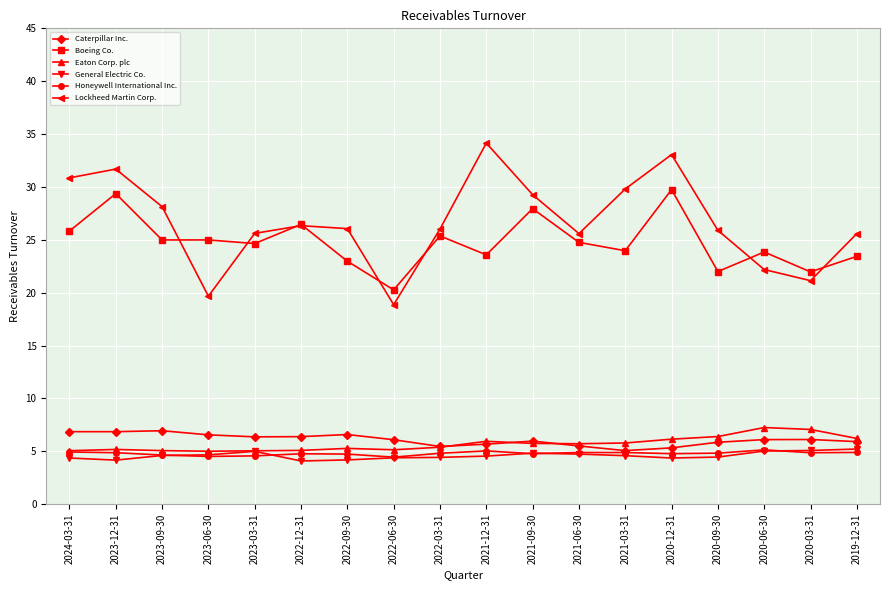

True or false: General Electric Co. has a value of 7.4 at 2023-06-30.

False